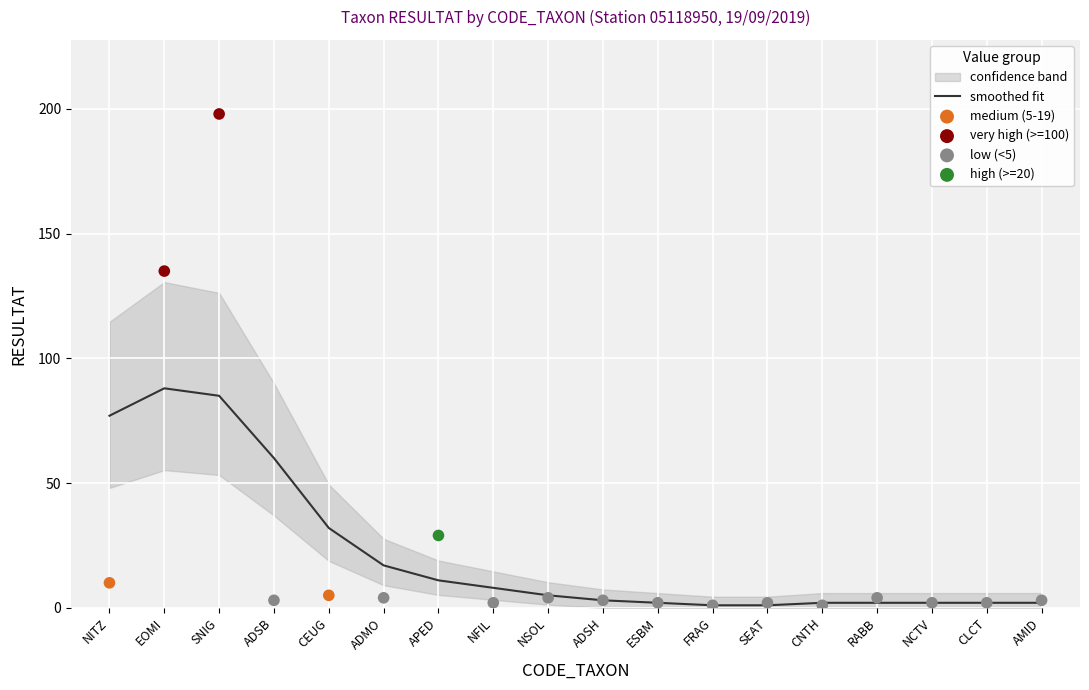

What is the ratio of the value at NITZ to the value at AMID?

38.5